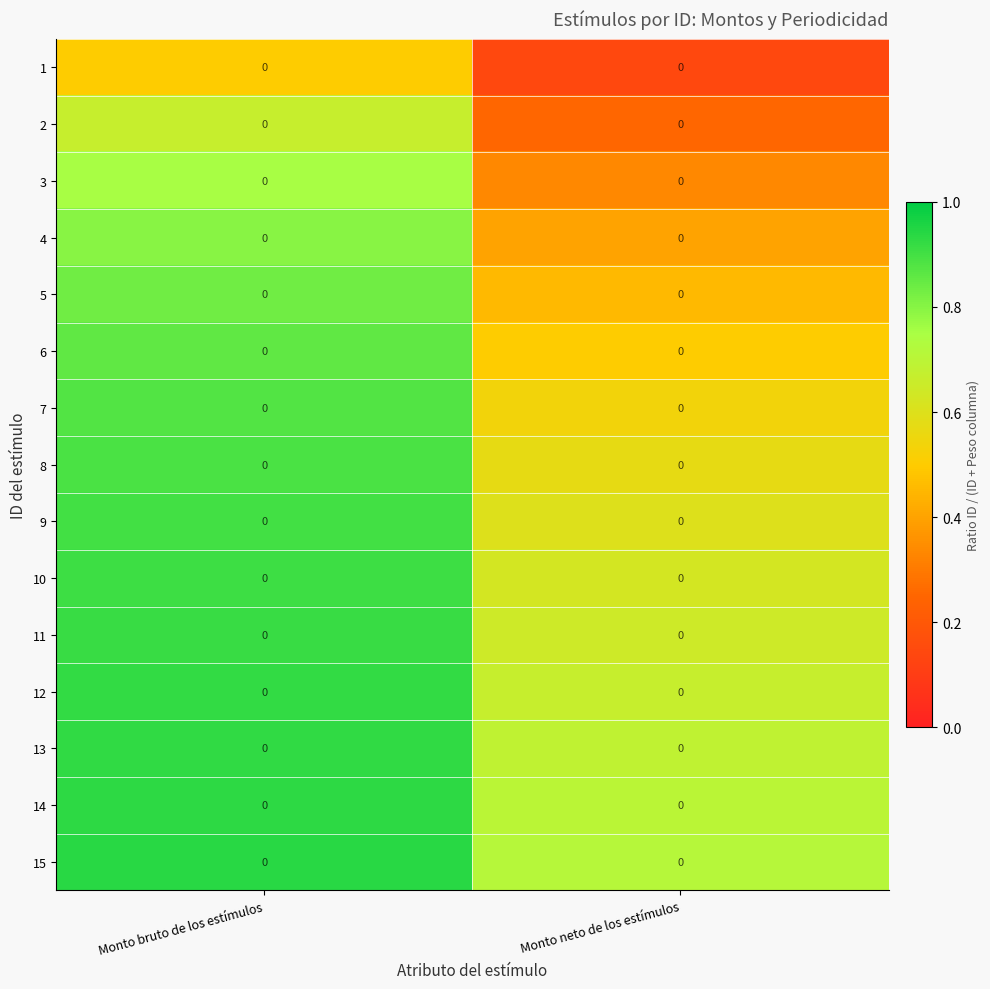

At which label does 15 reach its minimum?

Monto neto de los estímulos